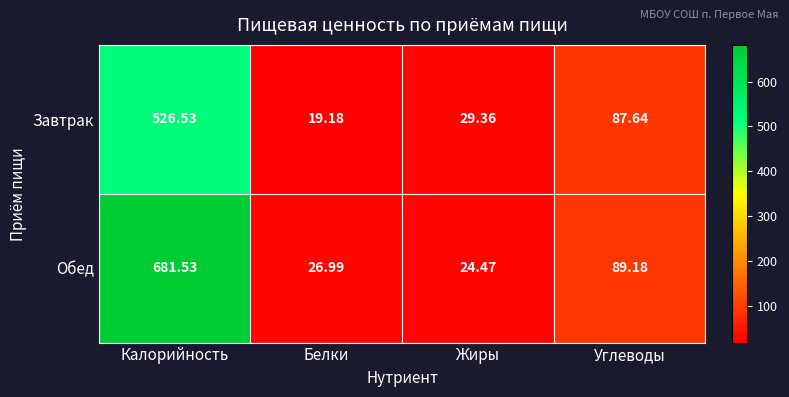

What is the minimum value shown in the chart?

19.2